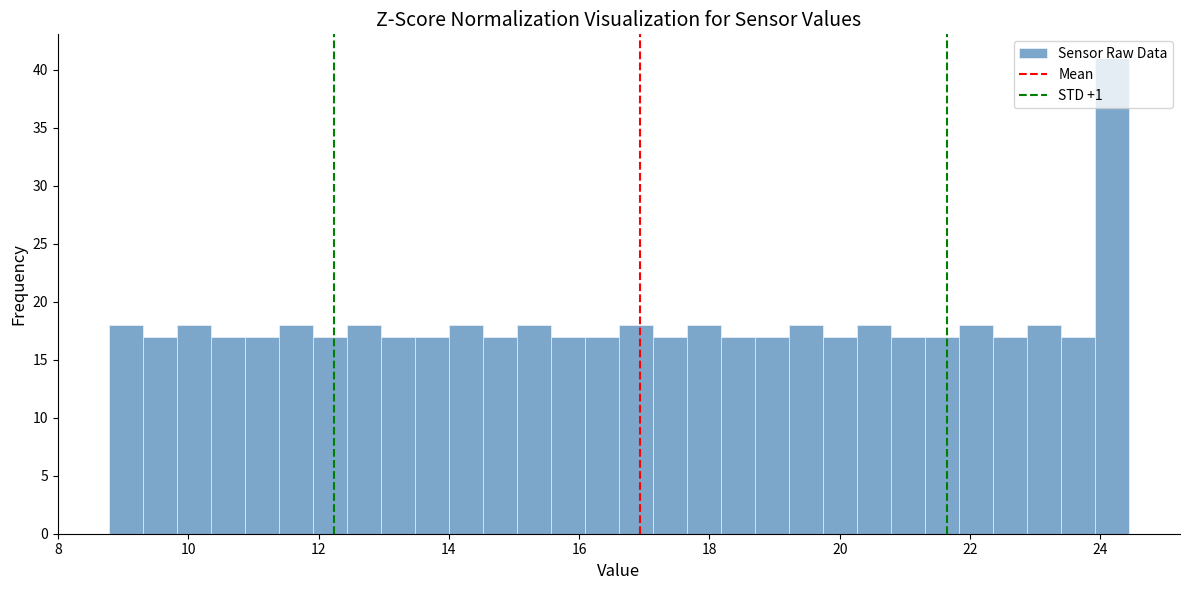

Around what value on the x-axis is the tallest bar? Give the approximate position of its centre, as read against the axis.

24.2